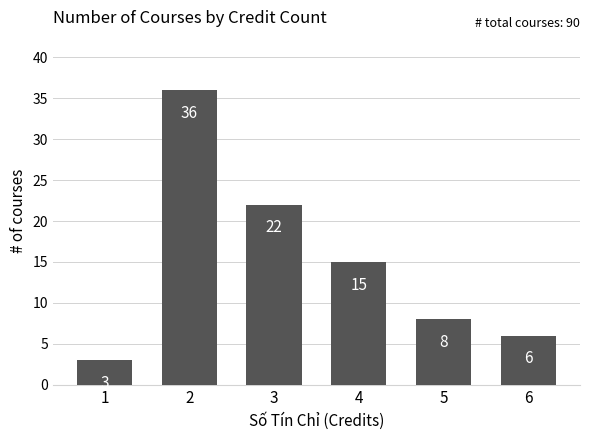

List the labels in order of value, smallest first.

1, 6, 5, 4, 3, 2